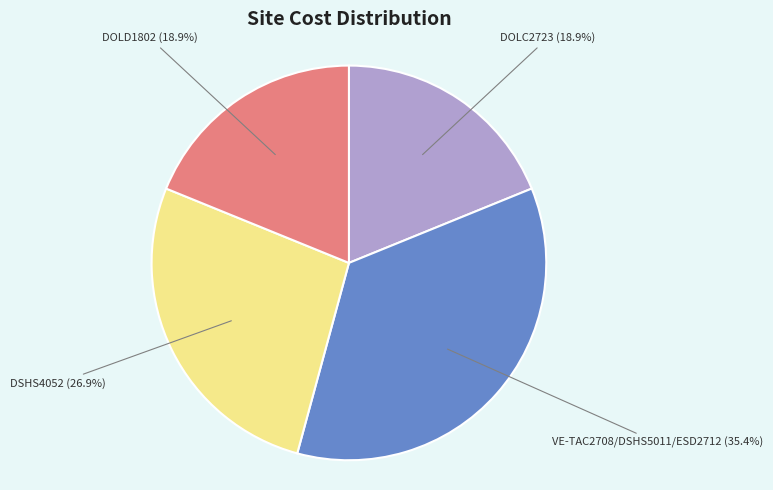

Is it true that DSHS4052 is 14% of the pie?

False